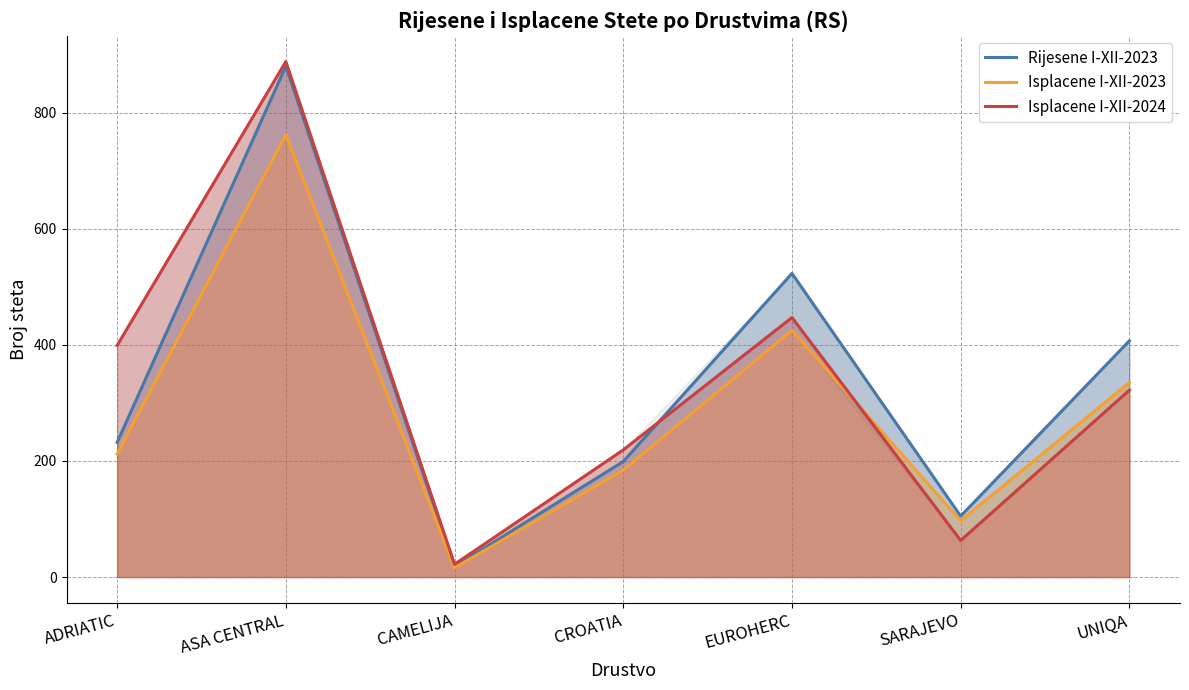

Which label corresponds to the largest value in the chart?

ASA CENTRAL